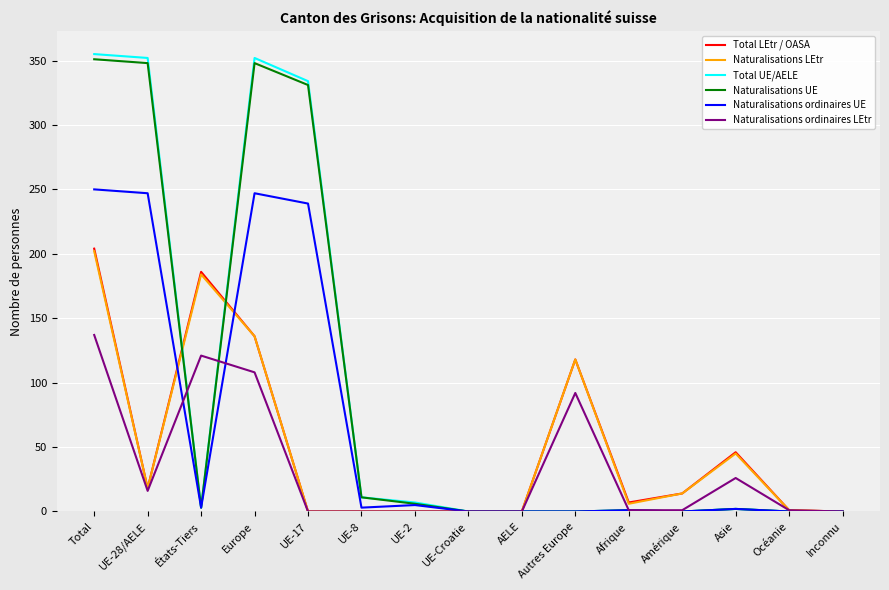

At which label does Total LEtr / OASA reach its peak?

Total